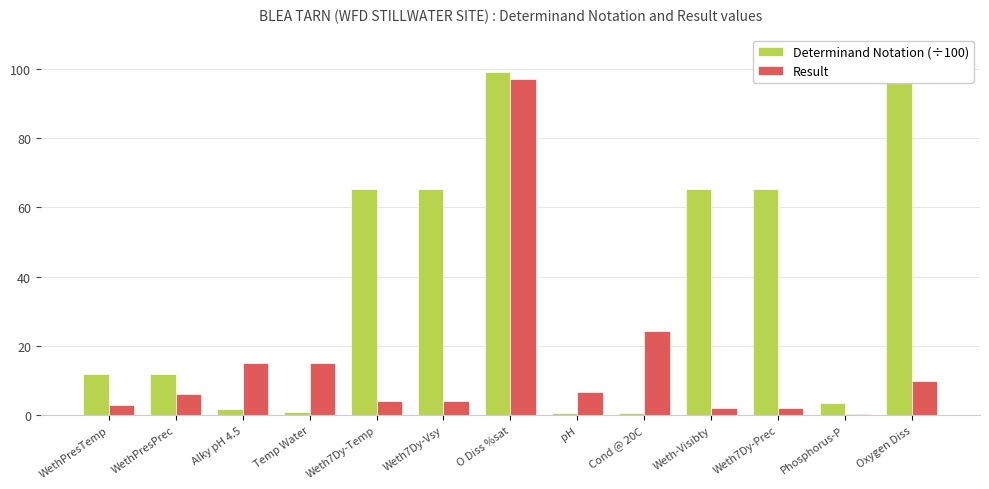

Reading right to left, extract all data points from this chart.

Determinand Notation (÷100): Oxygen Diss=99.2	Phosphorus-P=3.5	Weth7Dy-Prec=65.3	Weth-Visibty=65.3	Cond @ 20C=0.6	pH=0.6	O Diss %sat=99.0	Weth7Dy-Vsy=65.3	Weth7Dy-Temp=65.3	Temp Water=0.8	Alky pH 4.5=1.6	WethPresPrec=11.8	WethPresTemp=11.8
Result: Oxygen Diss=9.8	Phosphorus-P=0.1	Weth7Dy-Prec=2.0	Weth-Visibty=2.0	Cond @ 20C=24.2	pH=6.6	O Diss %sat=97.0	Weth7Dy-Vsy=4.0	Weth7Dy-Temp=4.0	Temp Water=14.9	Alky pH 4.5=15.0	WethPresPrec=6.0	WethPresTemp=3.0